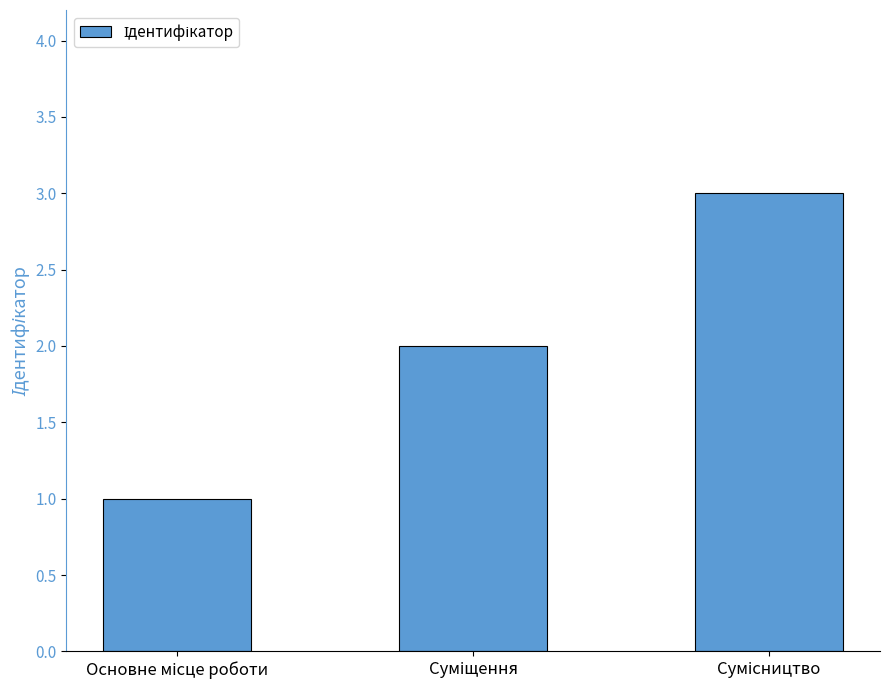

How many series are shown in this chart?

1